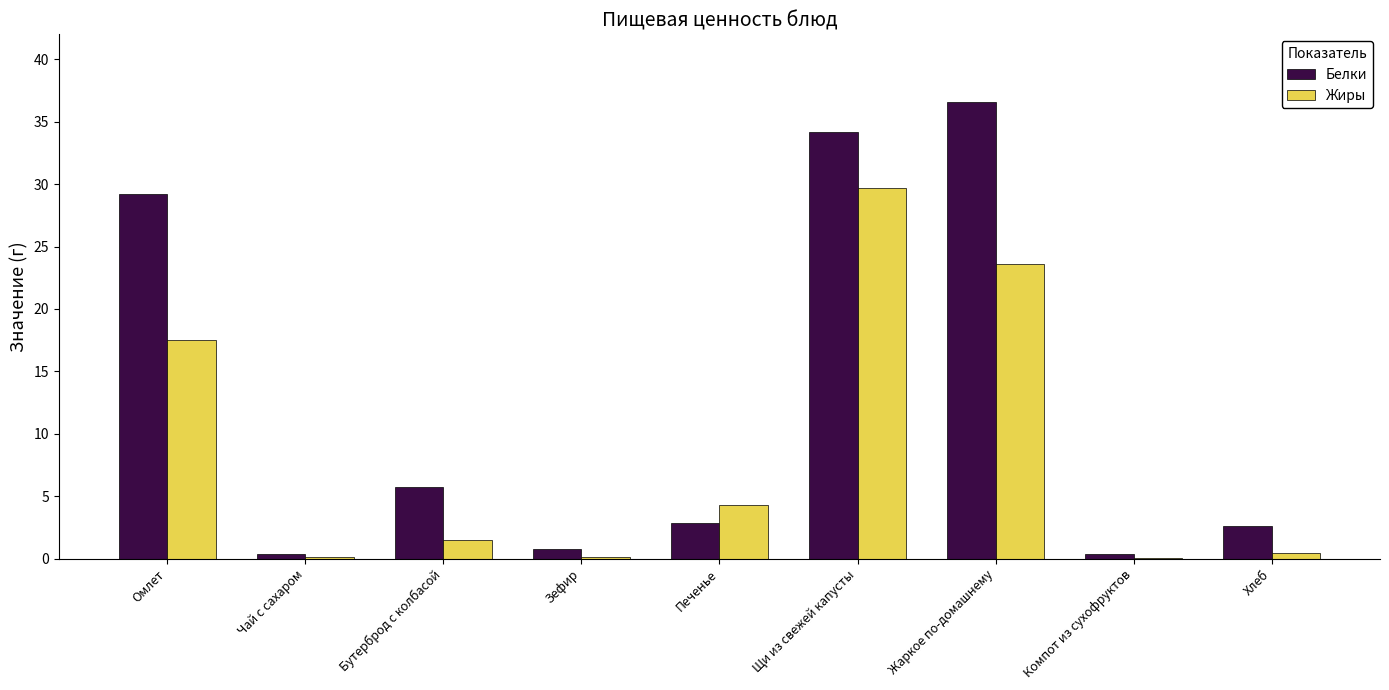

At which label does Жиры first exceed 1?

Омлет